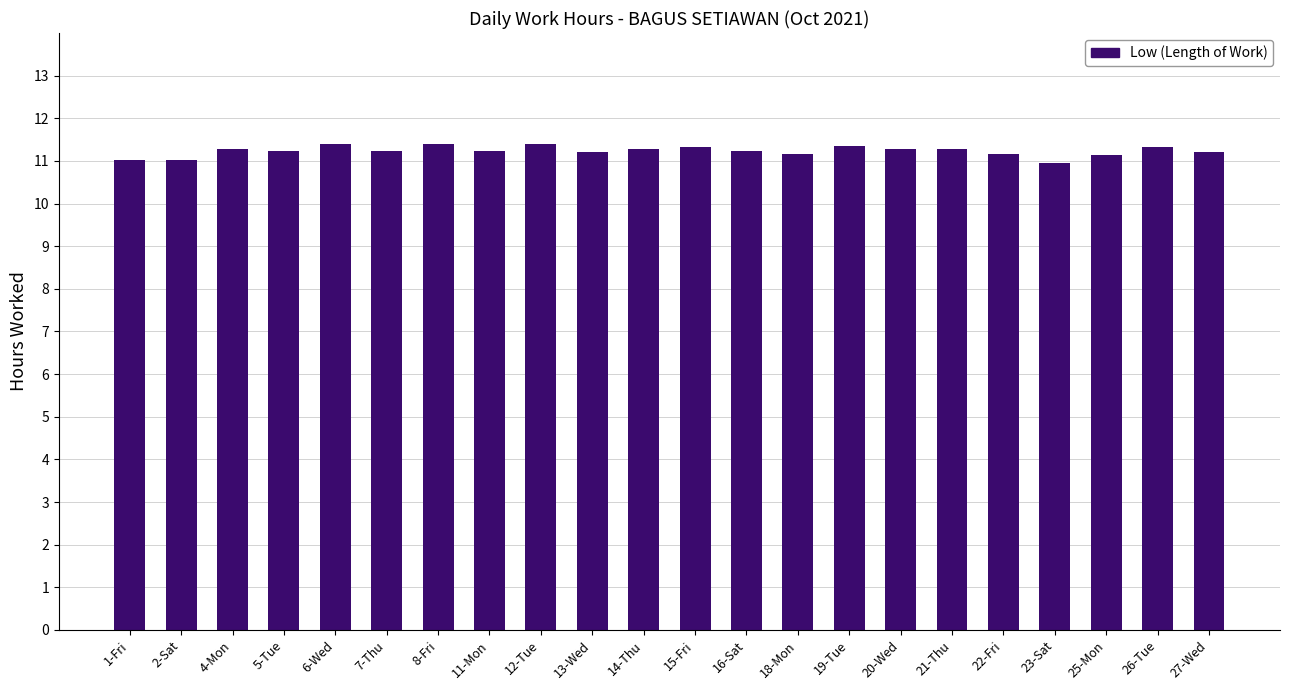

Which has a higher value, 8-Fri or 1-Fri?

8-Fri